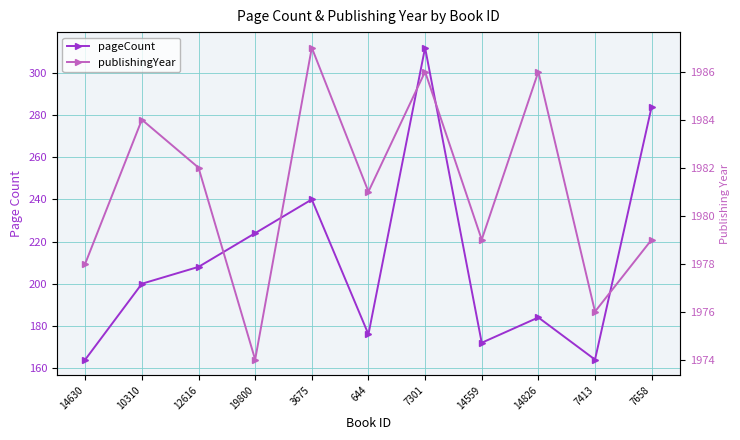

The value of pageCount at 19800 is 224. True or false?

True